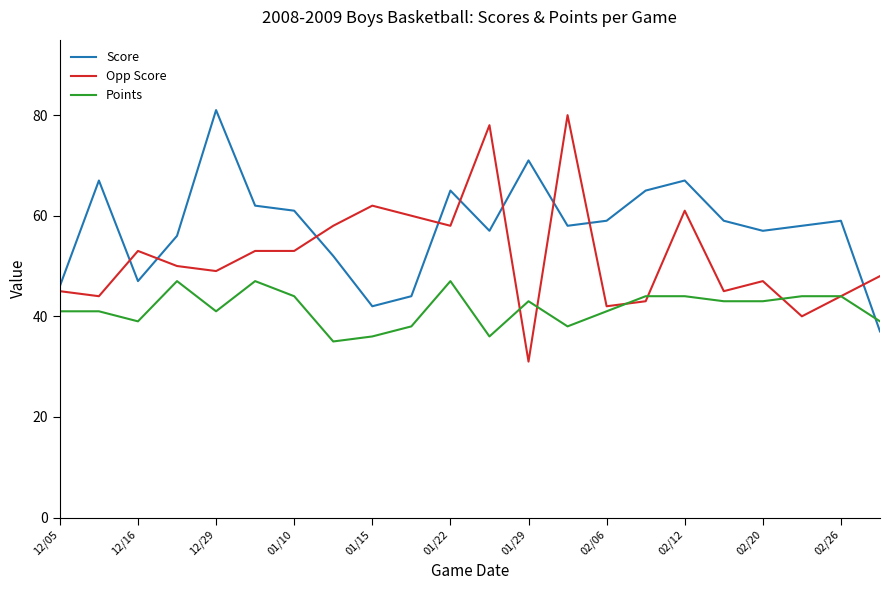

What is the average value of the Score series?

58